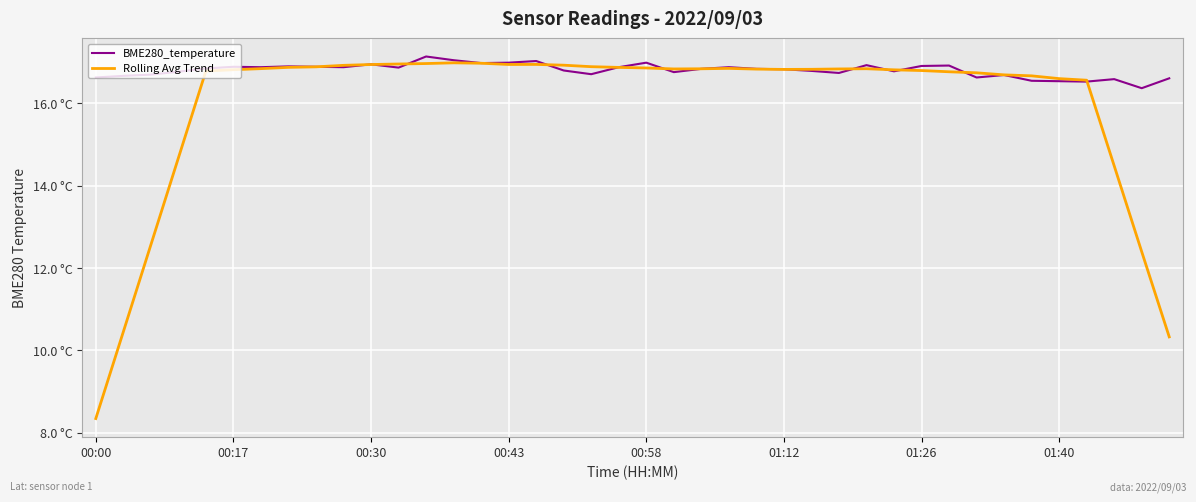

Reading left to right, transcribe all the data shown in this chart.

BME280_temperature: 16.6	16.7	16.7	16.8	16.9	16.9	16.9	16.9	16.9	16.9	16.9	16.9	17.1	17.1	17.0	17.0	17.0	16.8	16.7	16.9	17.0	16.8	16.8	16.9	16.8	16.8	16.8	16.7	16.9	16.8	16.9	16.9	16.6	16.7	16.6	16.5	16.5	16.6	16.4	16.6
Rolling Avg Trend: 8.3	10.5	12.6	14.7	16.8	16.8	16.8	16.9	16.9	16.9	16.9	17.0	17.0	17.0	17.0	16.9	16.9	16.9	16.9	16.9	16.9	16.8	16.8	16.9	16.8	16.8	16.8	16.8	16.8	16.8	16.8	16.8	16.7	16.7	16.7	16.6	16.6	14.5	12.4	10.3